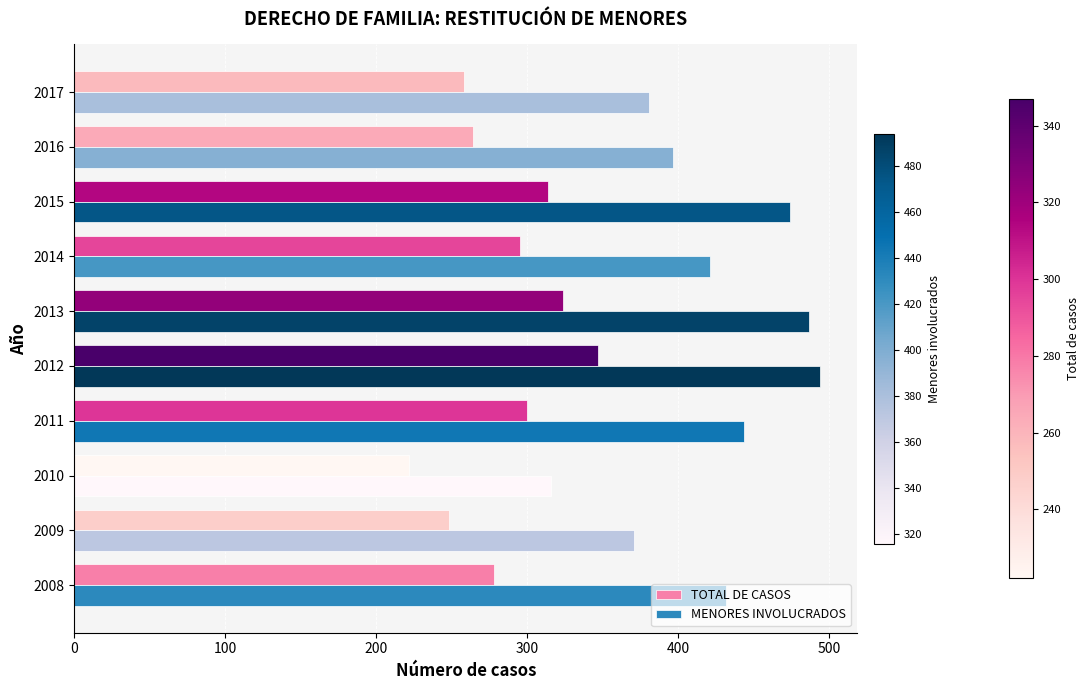

What is the lowest value of the TOTAL DE CASOS series?

222